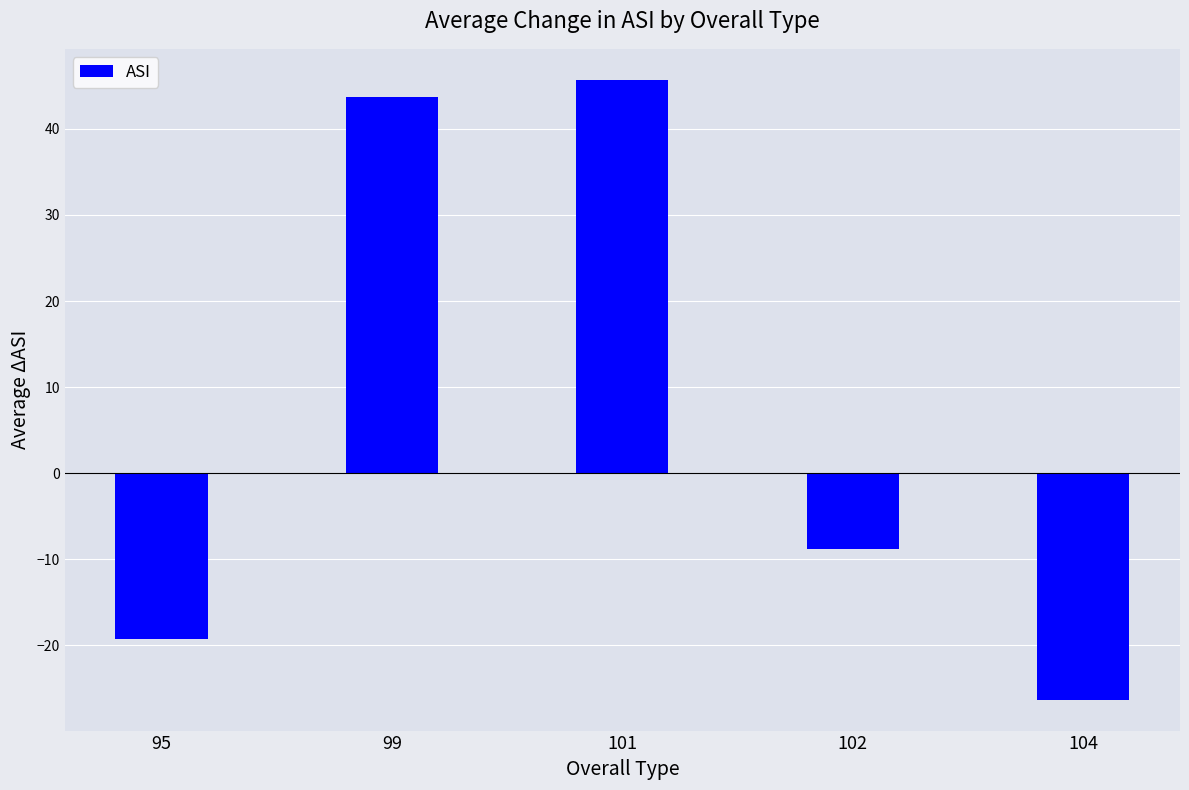

What is the approximate value at 95?

-19.3